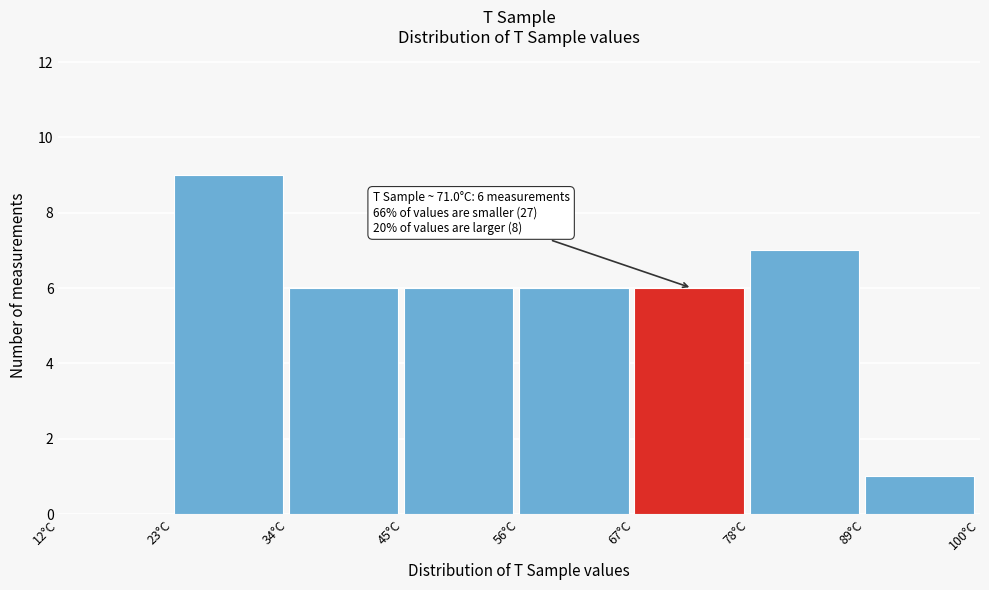

Over which range of the x-axis is the bar tallest?

23 to 34